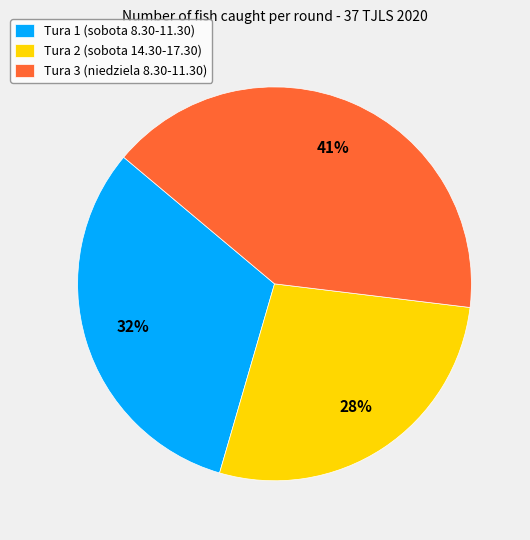

To the nearest percent, what portion does Tura 3 (niedziela 8.30-11.30) represent?

41%